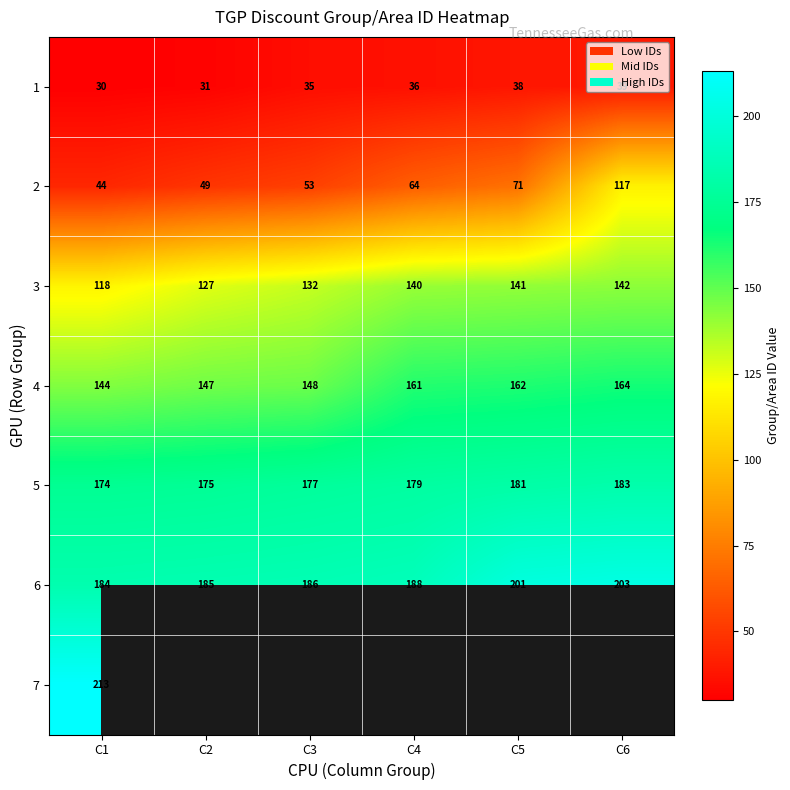

Read the 5 value at C1.

174